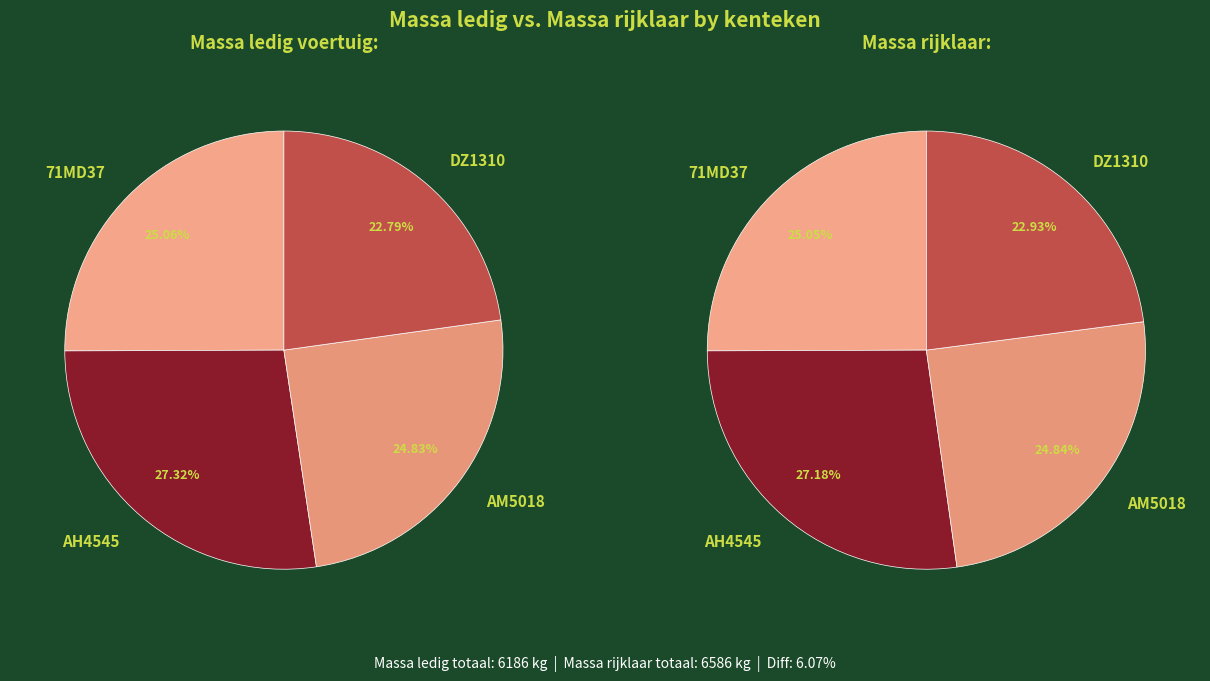

At DZ1310, list the series in order from largest to smallest.

massa_rijklaar, massa_ledig_voertuig